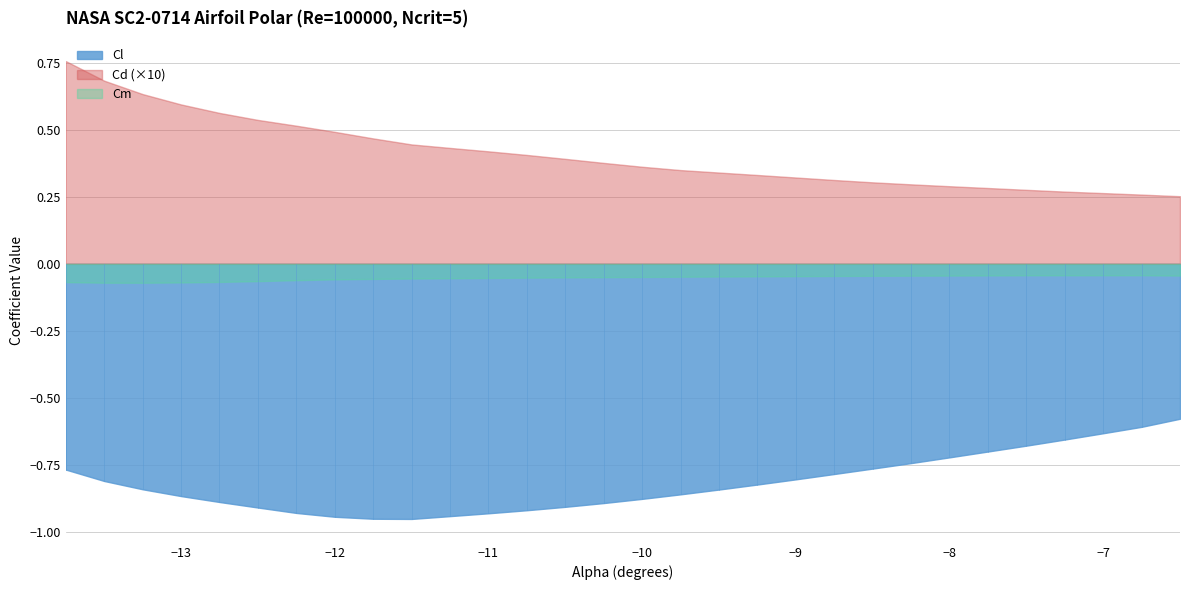

Is the value of Cl at −12 greater than the value of Cd (×10) at −9?

No